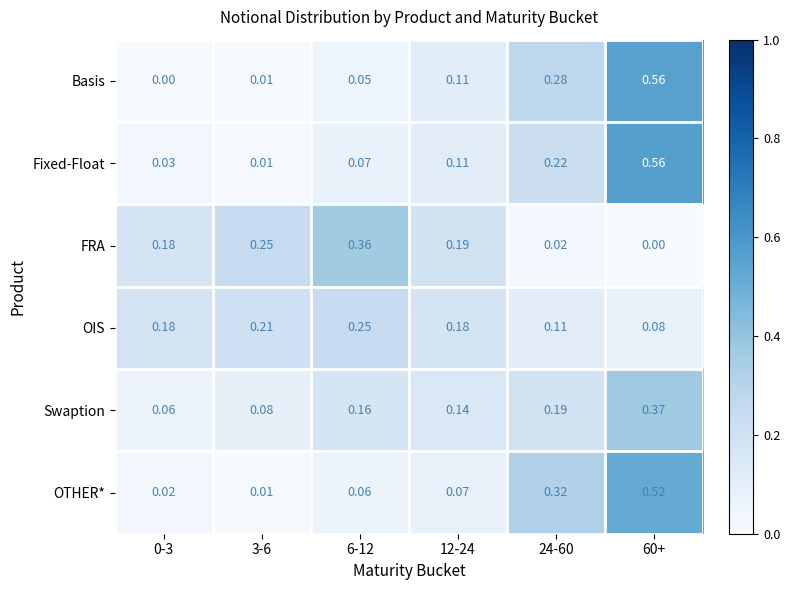

Which series has the widest spread of values?

Basis